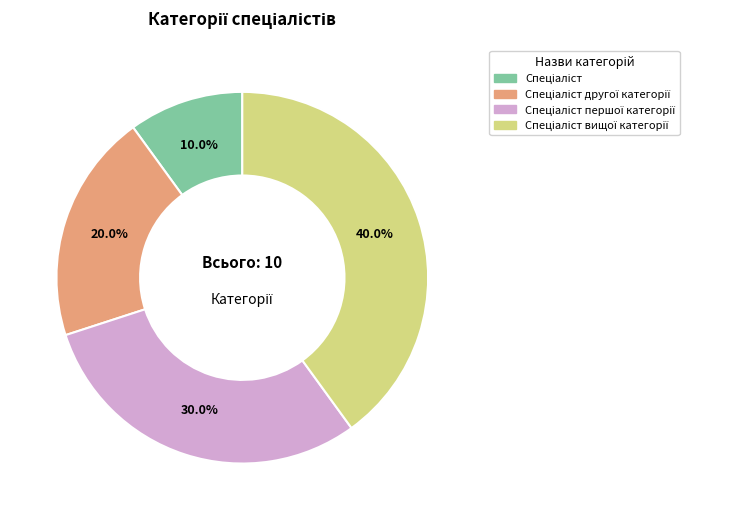

Does any single category account for the majority?

No